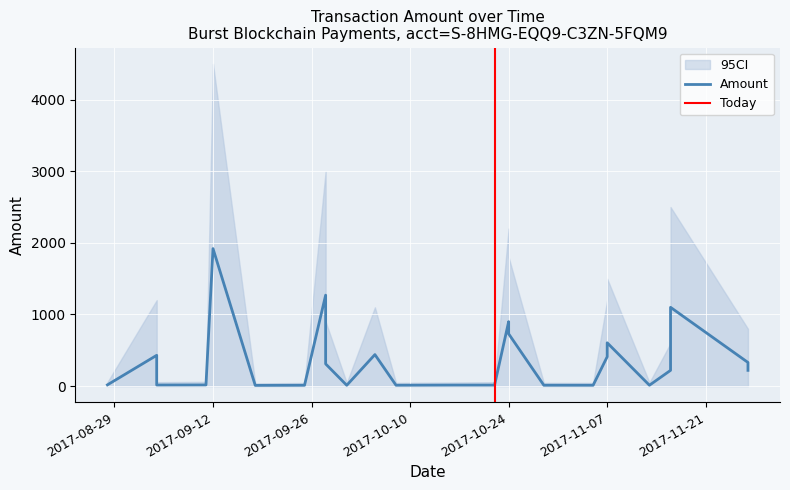

List the labels in order of value, largest first.

2017-09-12, 2017-09-28, 2017-11-16, 2017-10-24, 2017-10-24, 2017-11-07, 2017-10-05, 2017-09-04, 2017-11-07, 2017-11-27, 2017-09-28, 2017-11-27, 2017-11-16, 2017-08-28, 2017-09-11, 2017-09-04, 2017-10-22, 2017-10-16, 2017-11-13, 2017-10-08, 2017-10-29, 2017-11-05, 2017-09-25, 2017-10-01, 2017-09-18